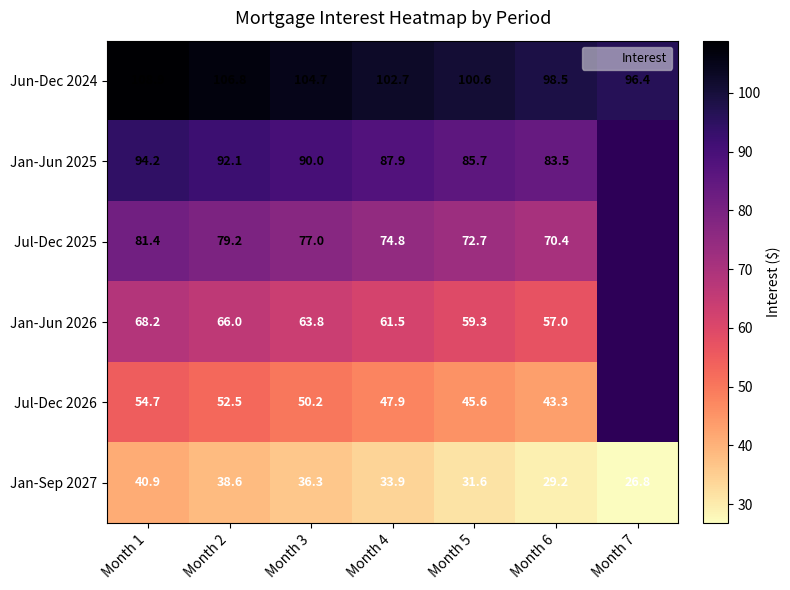

Is the value of Jul-Dec 2026 at Month 4 greater than the value of Jun-Dec 2024 at Month 4?

No